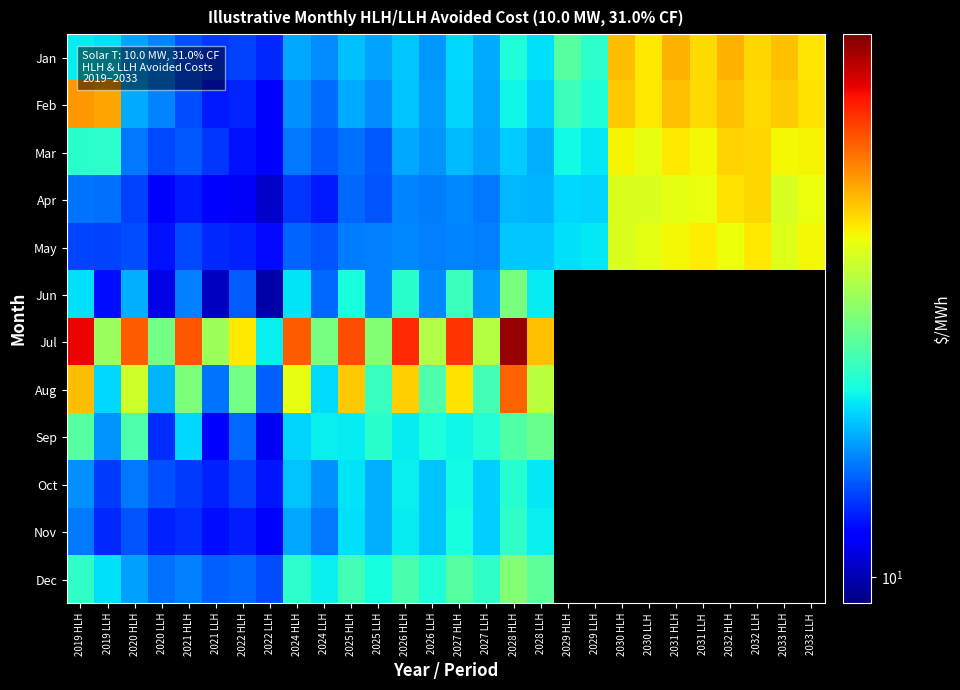

What is the greatest value displayed?

85.6